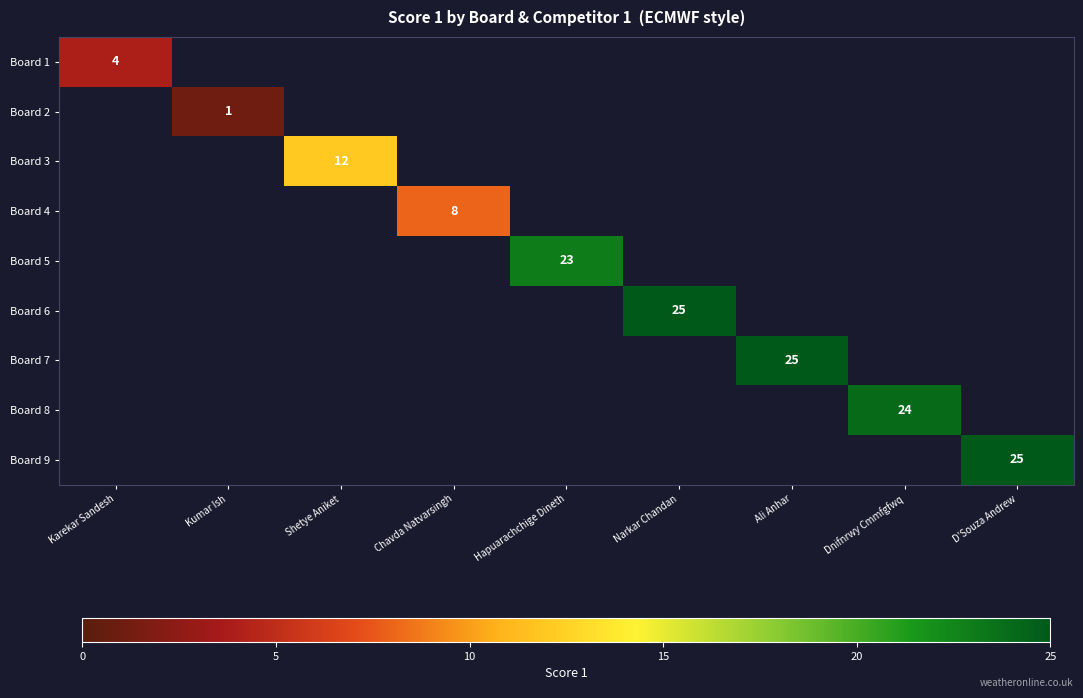

Which label corresponds to the largest value in the chart?

Narkar Chandan